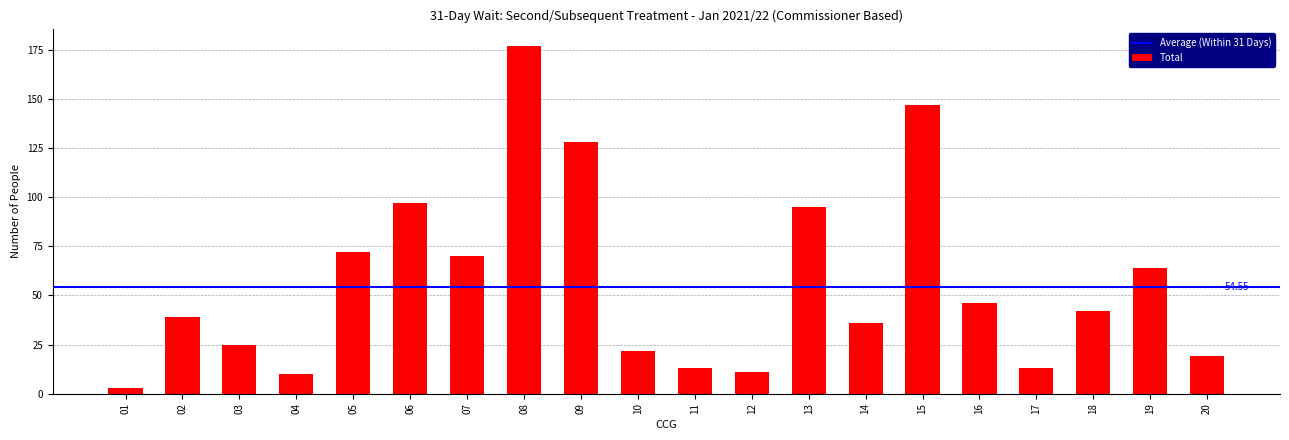

What is the change in value from 14 to 15?

+111